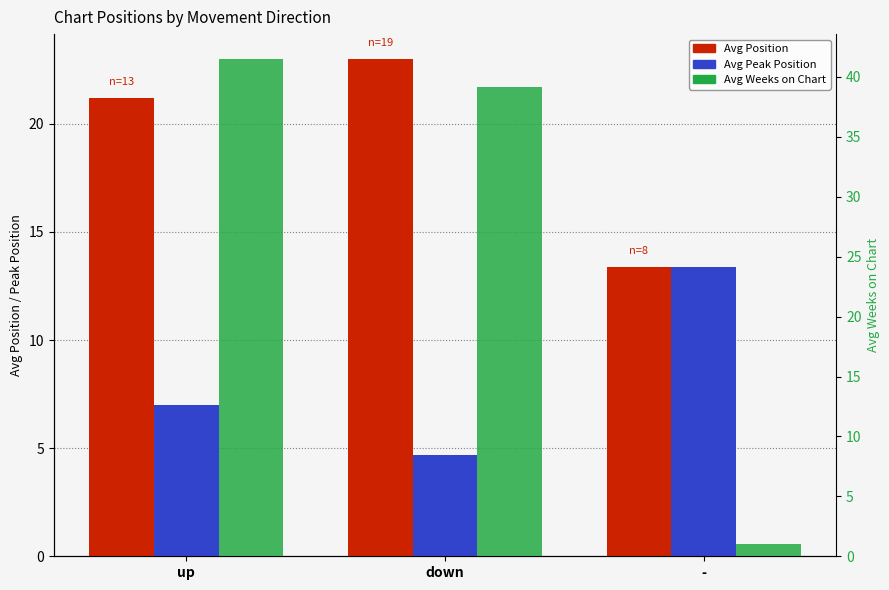

Rank the series by their maximum value, from highest to lowest.

Avg Weeks on Chart, Avg Position, Avg Peak Position